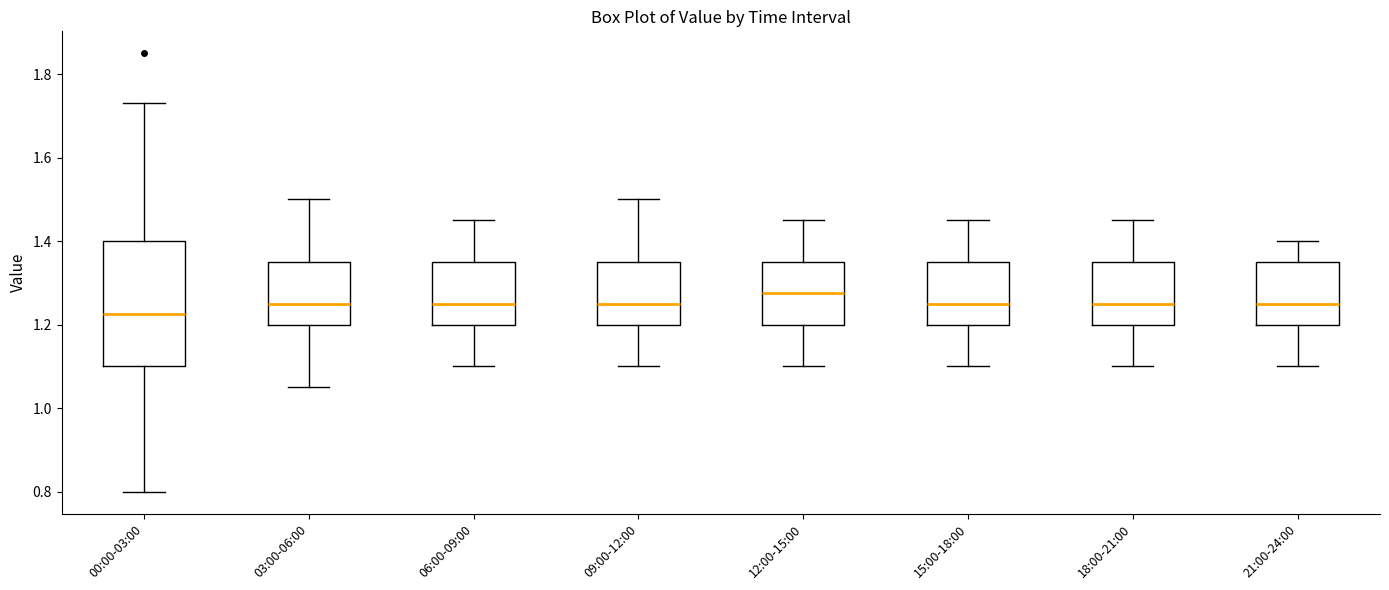

Reading left to right, transcribe this box plot: for each box, give where its median line is, the range the box spans, and where its two whiskers end, as read against the y-axis. The values are not printed on the chart, so give them approximately, as read against the axis.

00:00-03:00: median 1.22, box 1.10 to 1.40, whiskers 0.80 to 1.74
03:00-06:00: median 1.26, box 1.20 to 1.36, whiskers 1.06 to 1.50
06:00-09:00: median 1.26, box 1.20 to 1.36, whiskers 1.10 to 1.46
09:00-12:00: median 1.26, box 1.20 to 1.36, whiskers 1.10 to 1.50
12:00-15:00: median 1.28, box 1.20 to 1.36, whiskers 1.10 to 1.46
15:00-18:00: median 1.26, box 1.20 to 1.36, whiskers 1.10 to 1.46
18:00-21:00: median 1.26, box 1.20 to 1.36, whiskers 1.10 to 1.46
21:00-24:00: median 1.26, box 1.20 to 1.36, whiskers 1.10 to 1.40